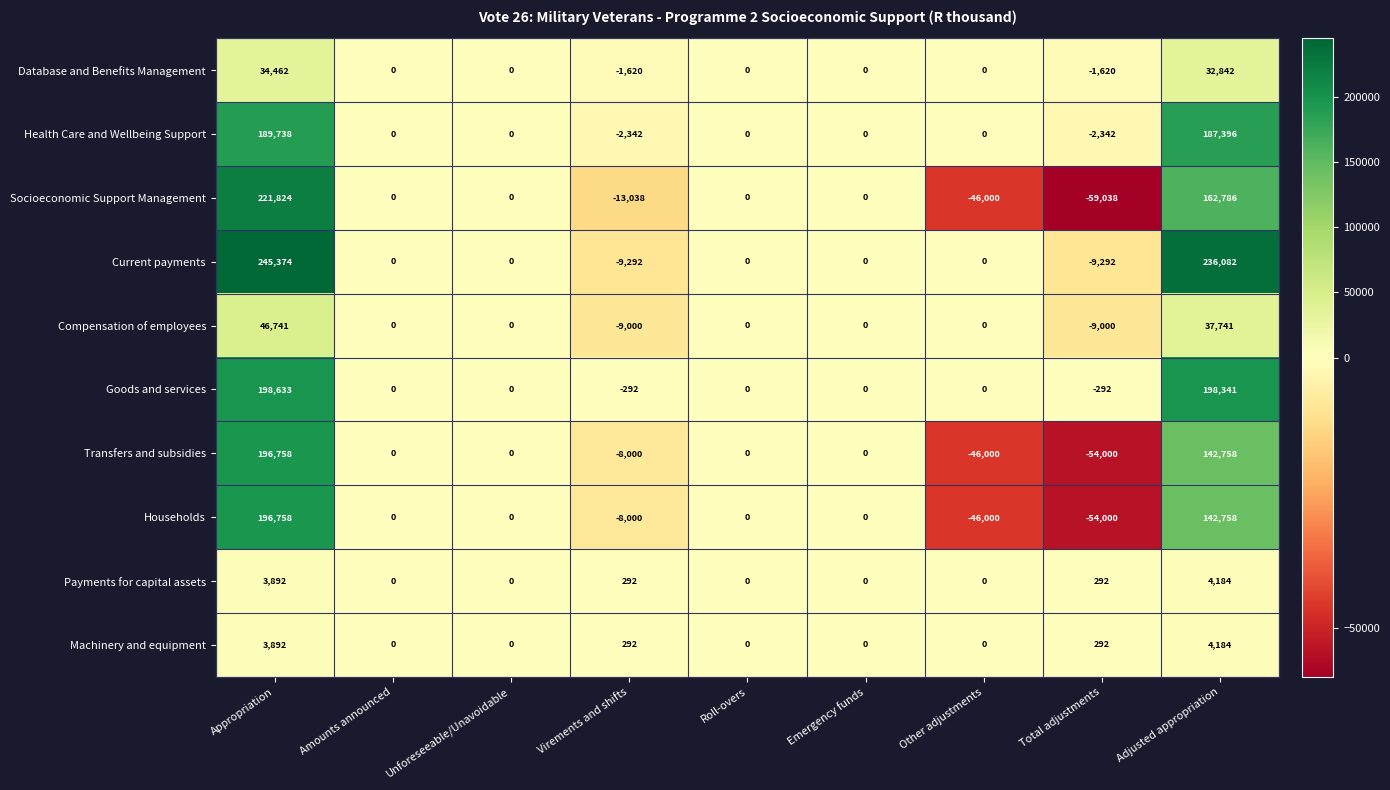

At which label does Compensation of employees first exceed 0?

Appropriation